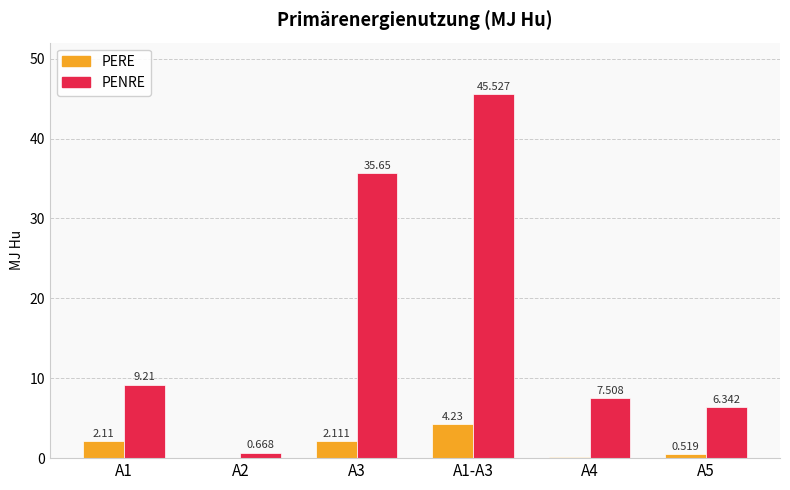

How many categories are shown in the chart?

6